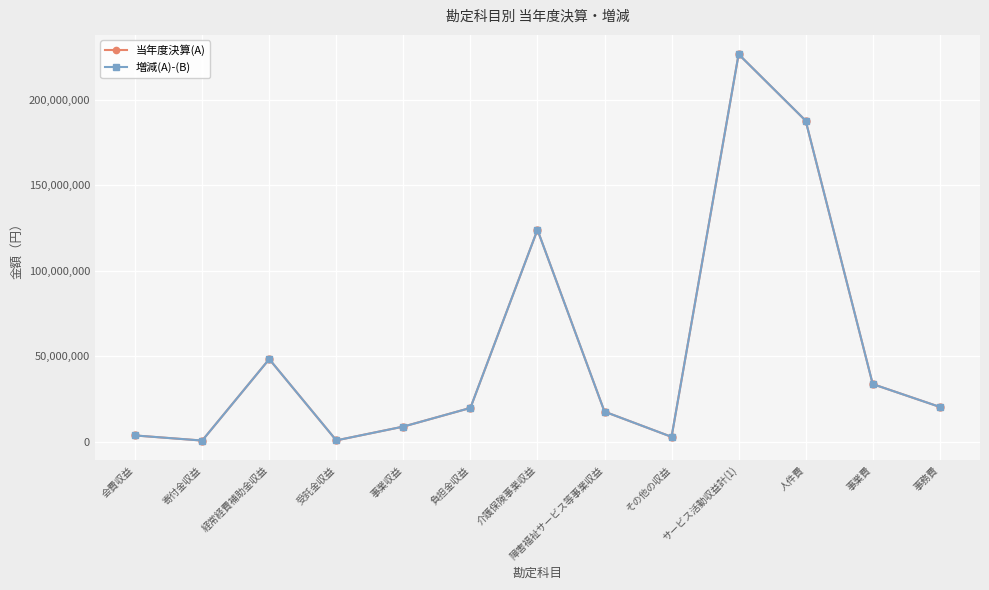

Reading left to right, extract all data points from this chart.

当年度決算(A): 会費収益=3687000	寄付金収益=701818	経常経費補助金収益=48360914	受託金収益=810167	事業収益=8880731	負担金収益=19795220	介護保険事業収益=124035192	障害福祉サービス等事業収益=17627758	その他の収益=2875302	サービス活動収益計(1)=226774102	人件費=187879698	事業費=33748335	事務費=20399336
増減(A)-(B): 会費収益=3687000	寄付金収益=701818	経常経費補助金収益=48360914	受託金収益=810167	事業収益=8880731	負担金収益=19795220	介護保険事業収益=124035192	障害福祉サービス等事業収益=17627758	その他の収益=2875302	サービス活動収益計(1)=226774102	人件費=187879698	事業費=33748335	事務費=20399336